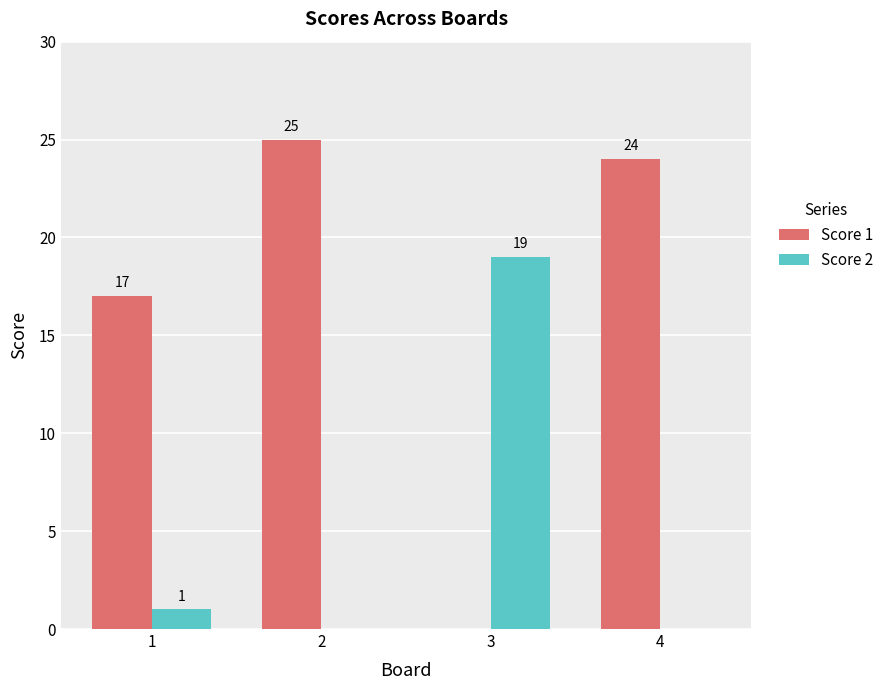

Which series changed the most between 1 and 4?

Score 1